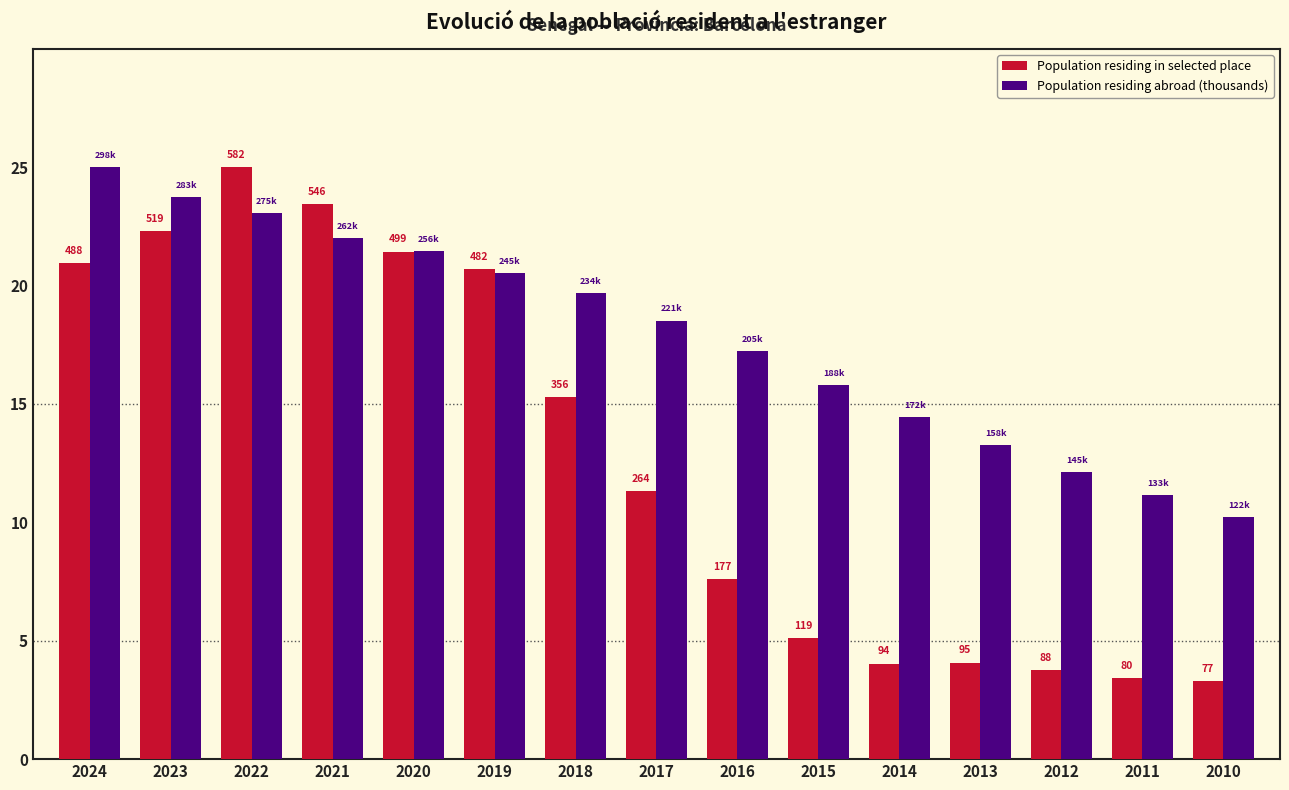

Reading left to right, list all the values displayed in this chart.

Population residing in selected place: 21.0	22.3	25.0	23.5	21.4	20.7	15.3	11.3	7.6	5.1	4.0	4.1	3.8	3.4	3.3
Population residing abroad (thousands): 25.0	23.7	23.1	22.0	21.5	20.5	19.7	18.5	17.2	15.8	14.5	13.3	12.1	11.2	10.2